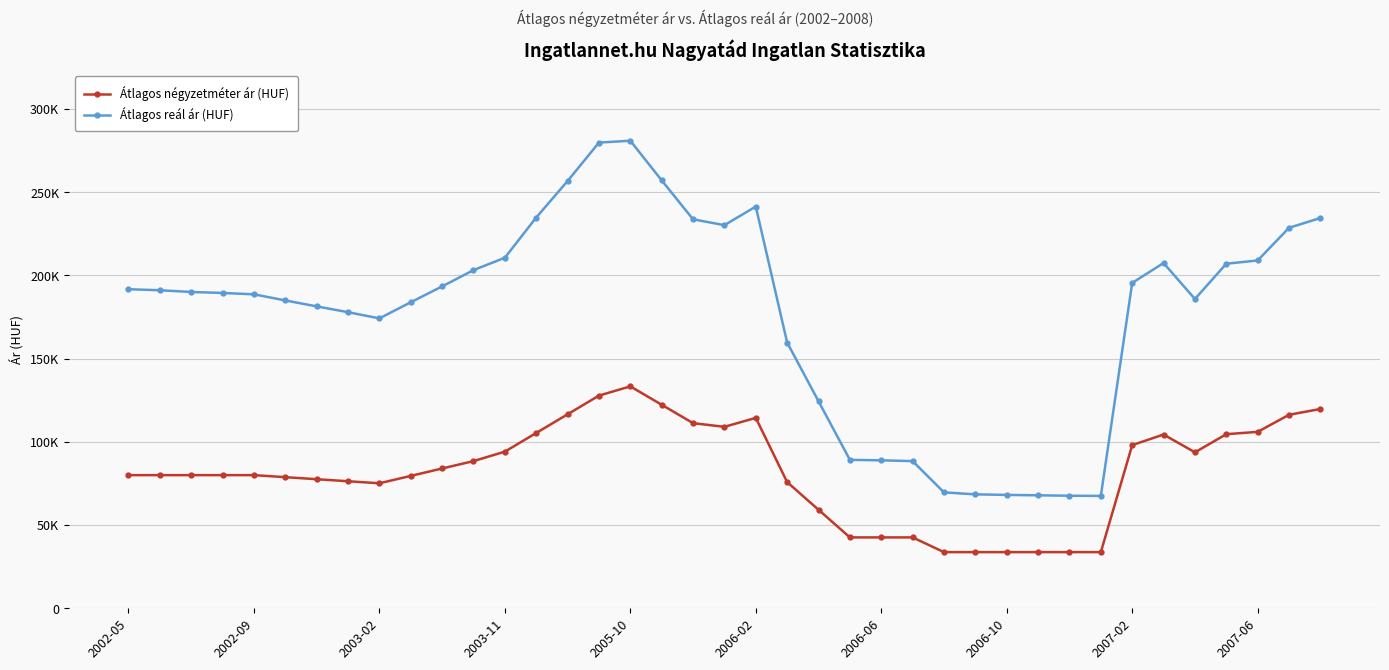

Where is Átlagos négyzetméter ár (HUF) nearest to the value 83537?

10